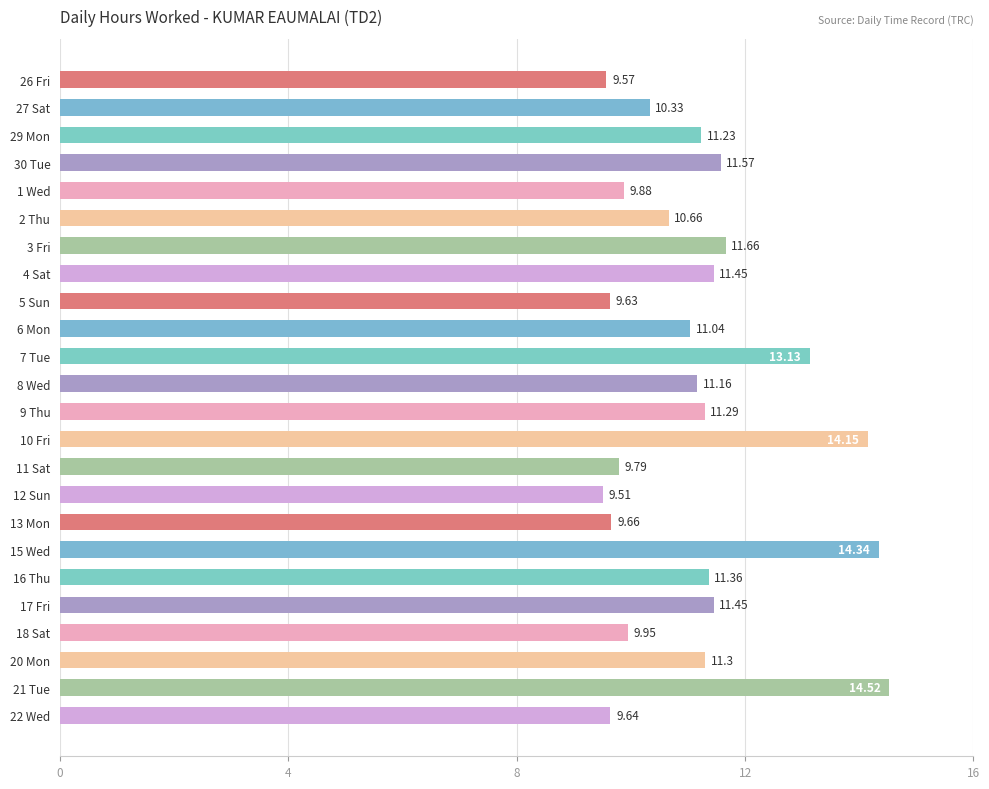

Which has a higher value, 21 Tue or 12 Sun?

21 Tue